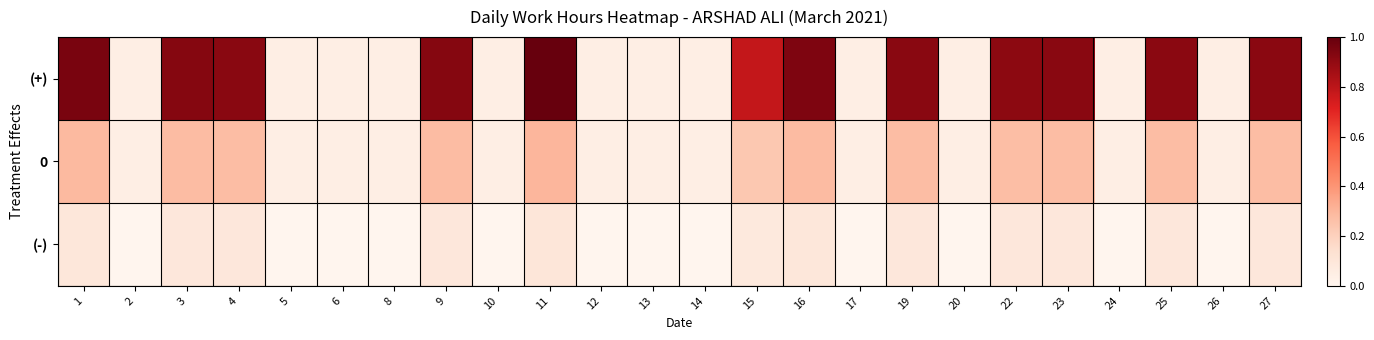

Reading right to left, list all the values displayed in this chart.

(+): 27=0.9	26=0.1	25=0.9	24=0.1	23=0.9	22=0.9	20=0.1	19=0.9	17=0.1	16=0.9	15=0.8	14=0.1	13=0.1	12=0.1	11=1.0	10=0.1	9=0.9	8=0.1	6=0.1	5=0.1	4=0.9	3=0.9	2=0.1	1=1.0
0: 27=0.3	26=0.1	25=0.3	24=0.1	23=0.3	22=0.3	20=0.1	19=0.3	17=0.1	16=0.3	15=0.2	14=0.1	13=0.1	12=0.1	11=0.3	10=0.1	9=0.3	8=0.1	6=0.1	5=0.1	4=0.3	3=0.3	2=0.1	1=0.3
(-): 27=0.1	26=0.0	25=0.1	24=0.0	23=0.1	22=0.1	20=0.0	19=0.1	17=0.0	16=0.1	15=0.1	14=0.0	13=0.0	12=0.0	11=0.1	10=0.0	9=0.1	8=0.0	6=0.0	5=0.0	4=0.1	3=0.1	2=0.0	1=0.1